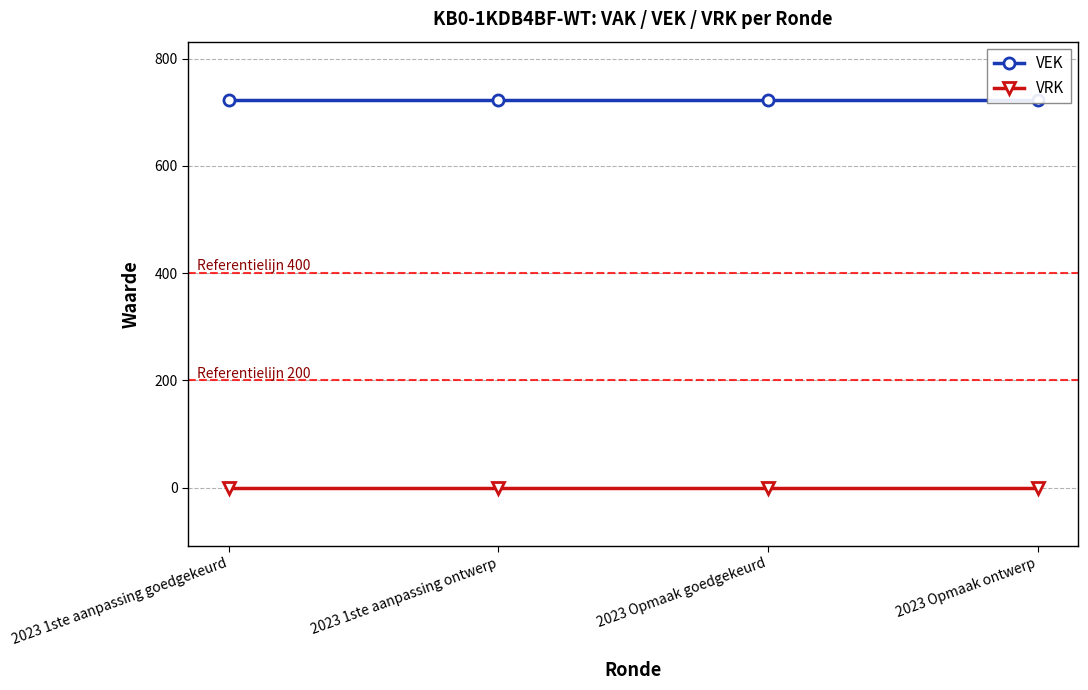

What are all the series names shown in the legend?

VEK, VRK